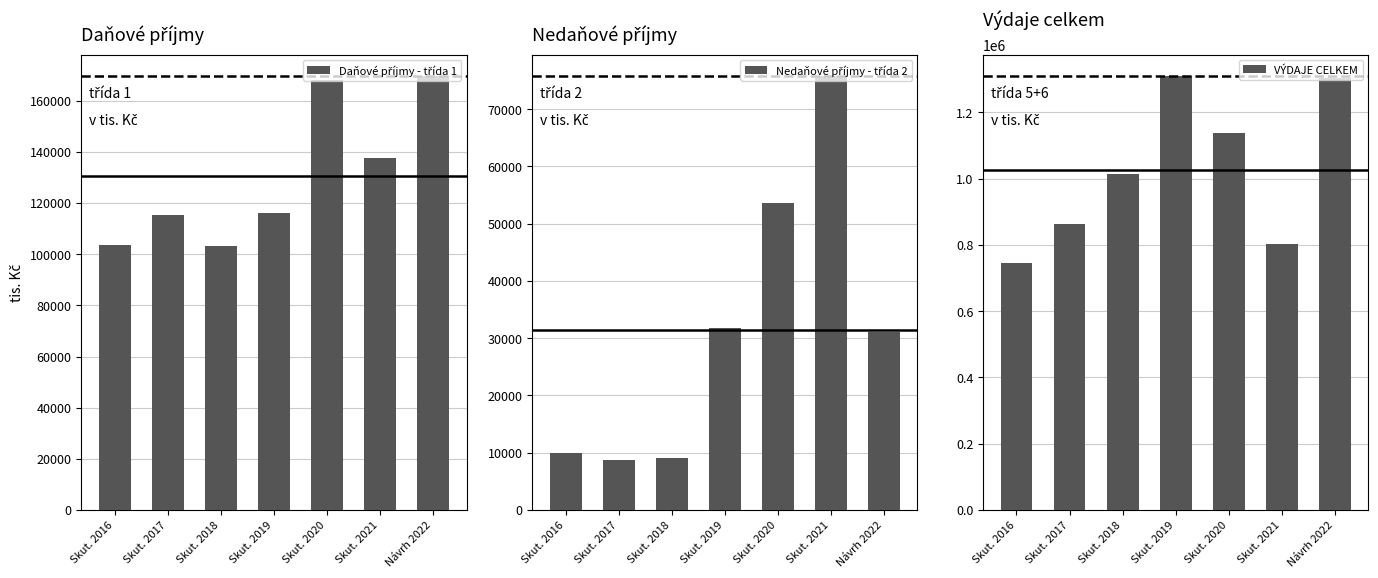

The value of VÝDAJE CELKEM at Skut. 2017 is 864228. True or false?

True